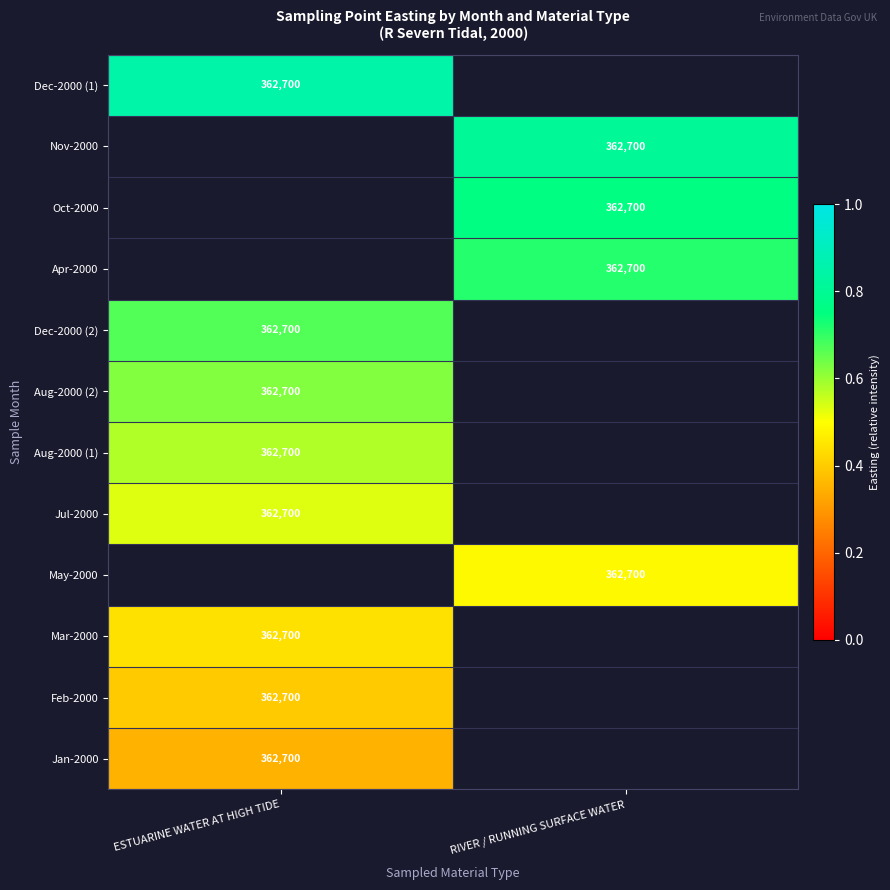

List the series in order of their peak value, lowest first.

Jan-2000, Feb-2000, Mar-2000, May-2000, Jul-2000, Aug-2000 (1), Aug-2000 (2), Dec-2000 (2), Apr-2000, Oct-2000, Nov-2000, Dec-2000 (1)